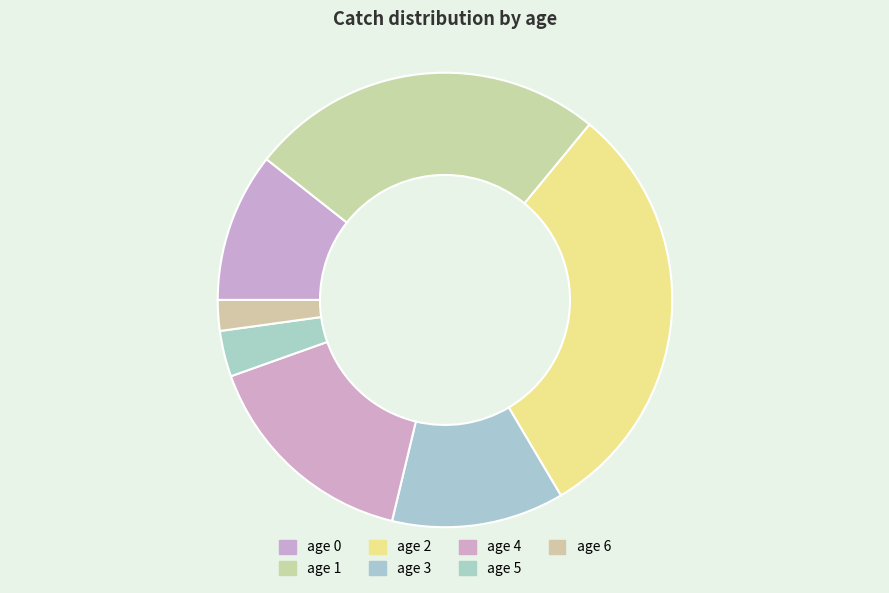

How many slices are in this pie chart?

7